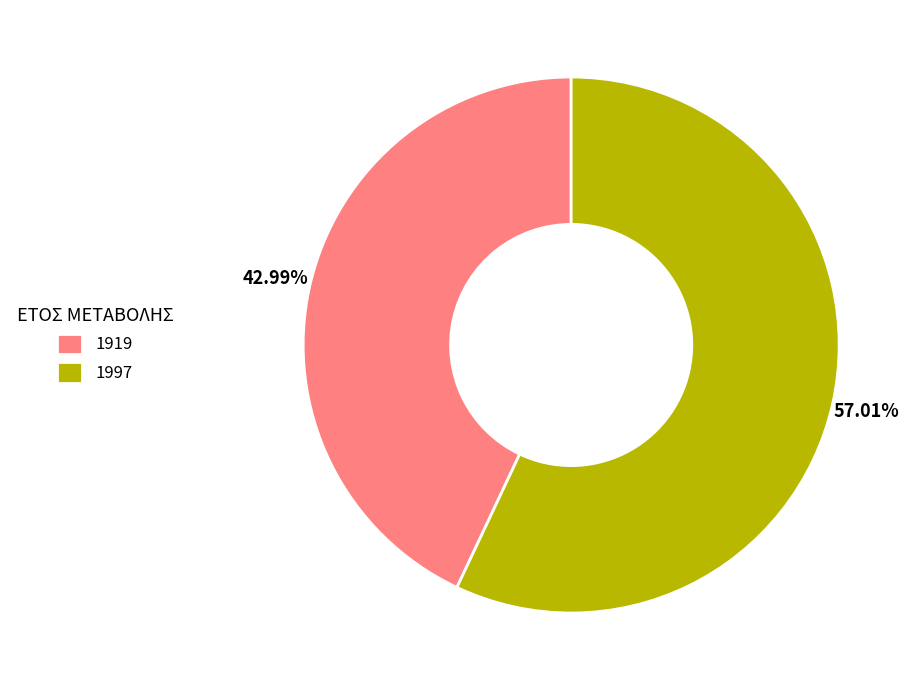

What is the total percentage of 1919 and 1997?

100.0%